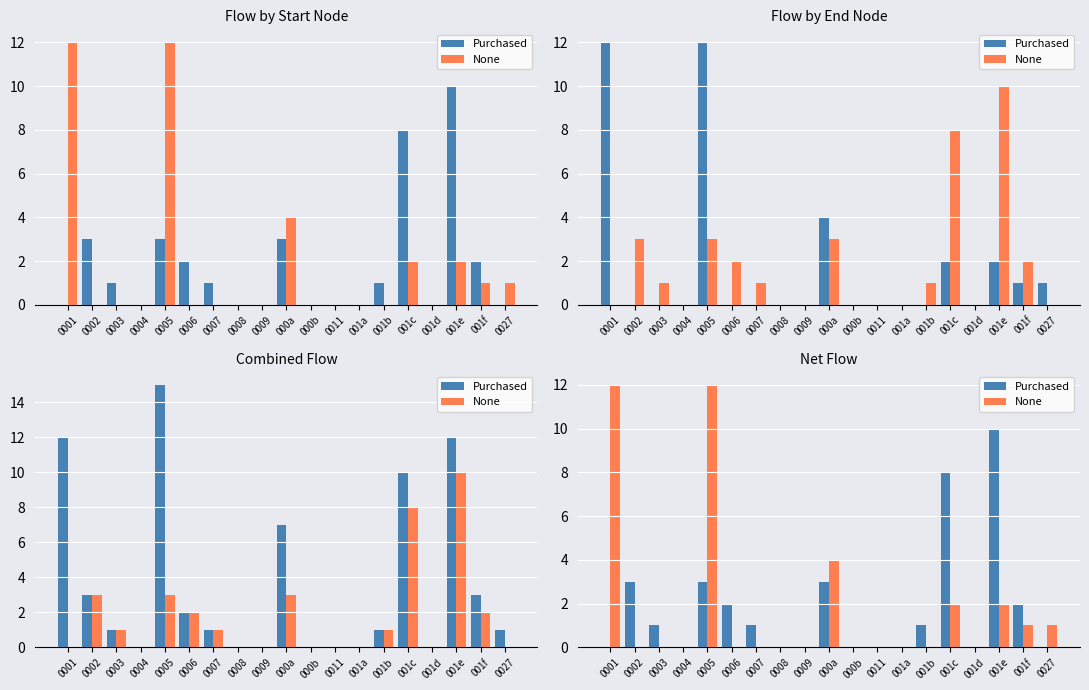

What is the average value of the None series?

2